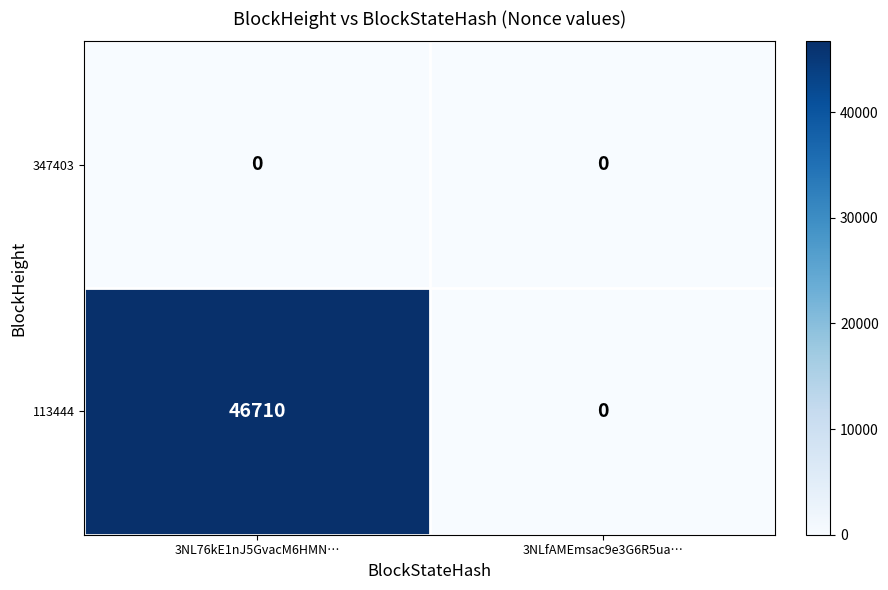

True or false: 113444 has a value of 23825 at 3NL76kE1nJ5GvacM6HMN….

False